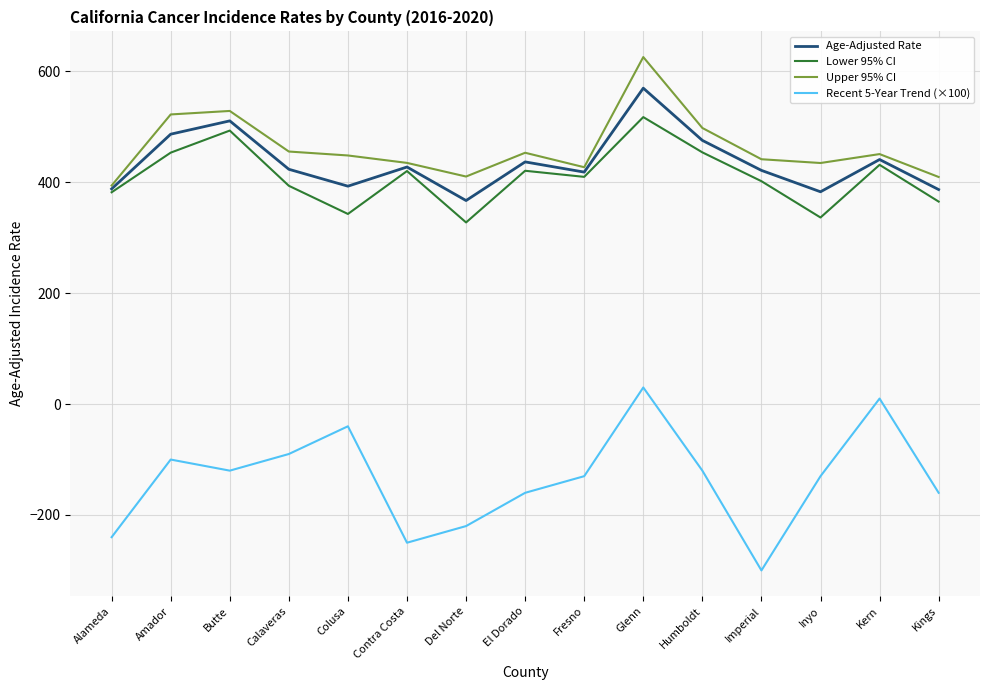

In Recent 5-Year Trend (×100), how many points are lower than both neighbors (excluding endpoints)?

3